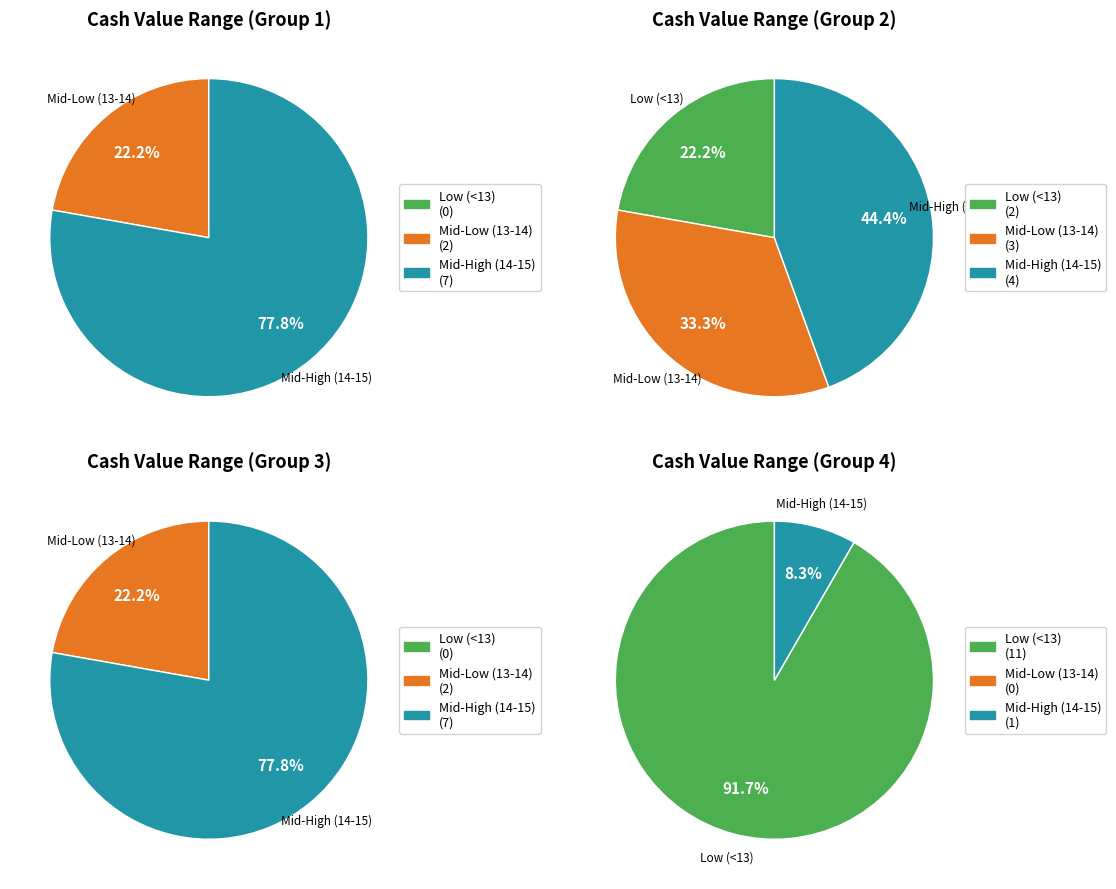

To the nearest percent, what portion does 1 represent?

3%